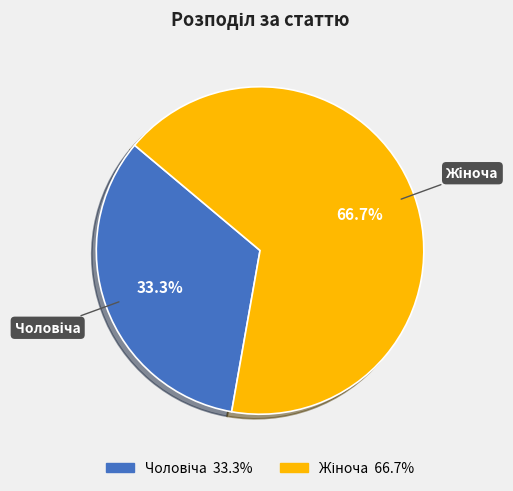

Does any single category account for the majority?

Yes